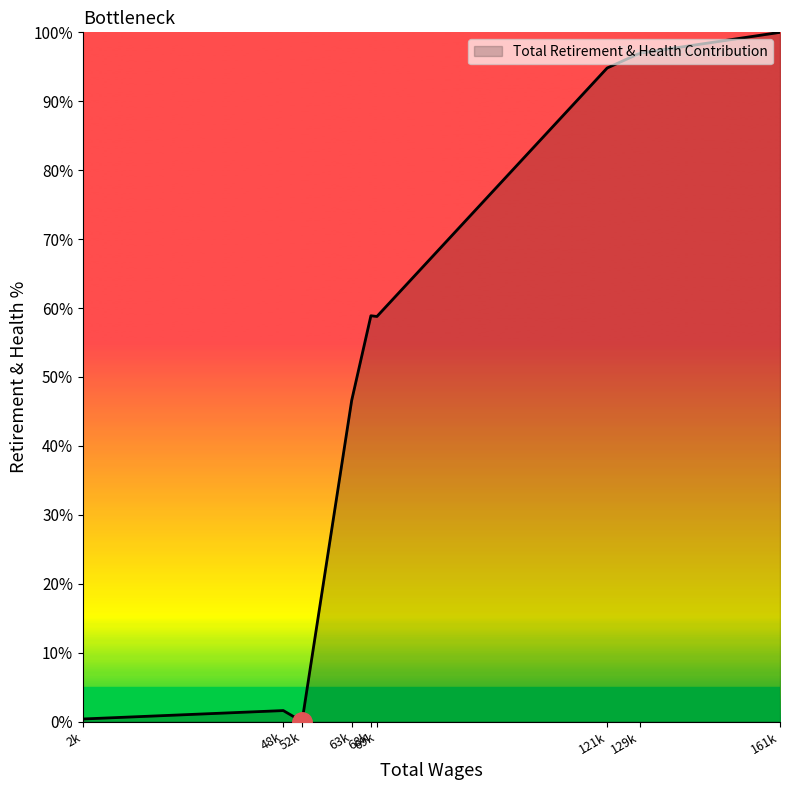

Read the value at 121k.

94.8